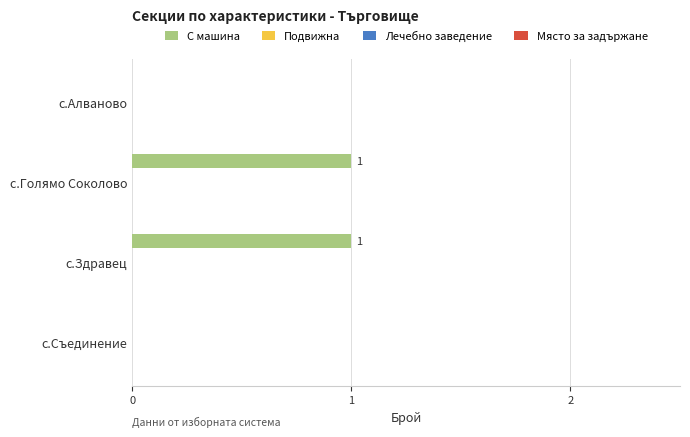

How many categories are shown in the chart?

4